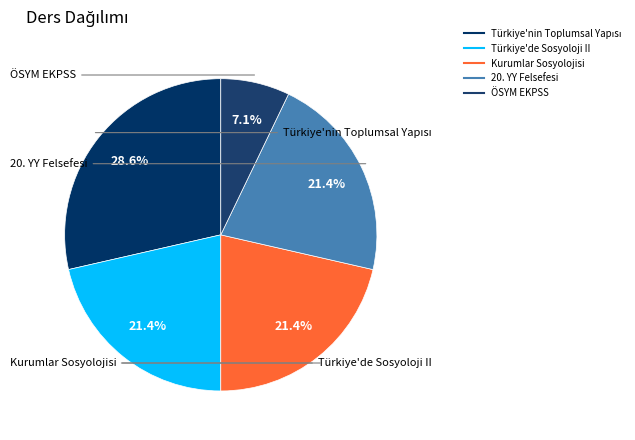

Which slice is the smallest?

ÖSYM EKPSS